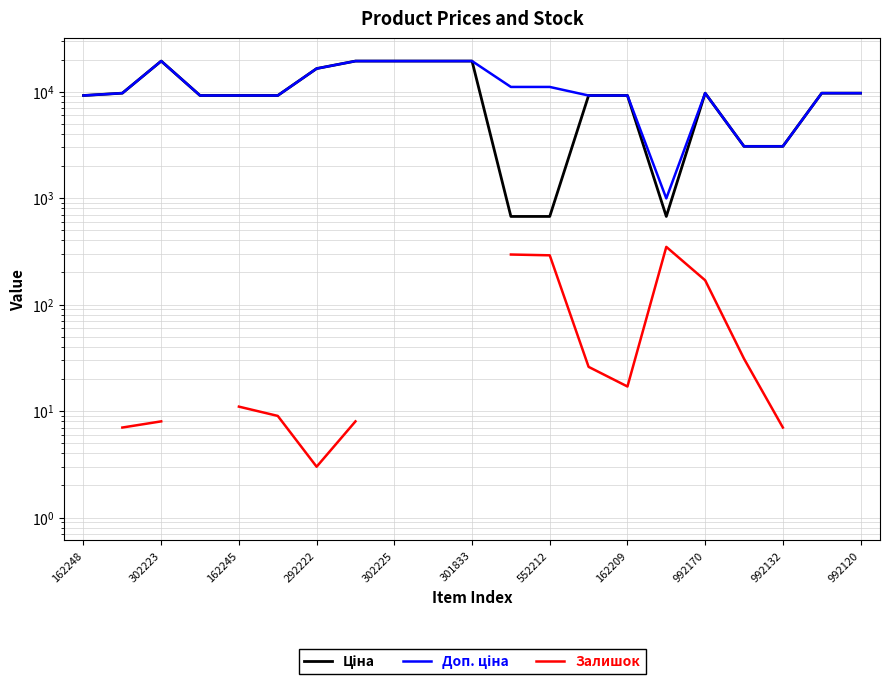

Which series changed the most between 301833 and 13?

Залишок